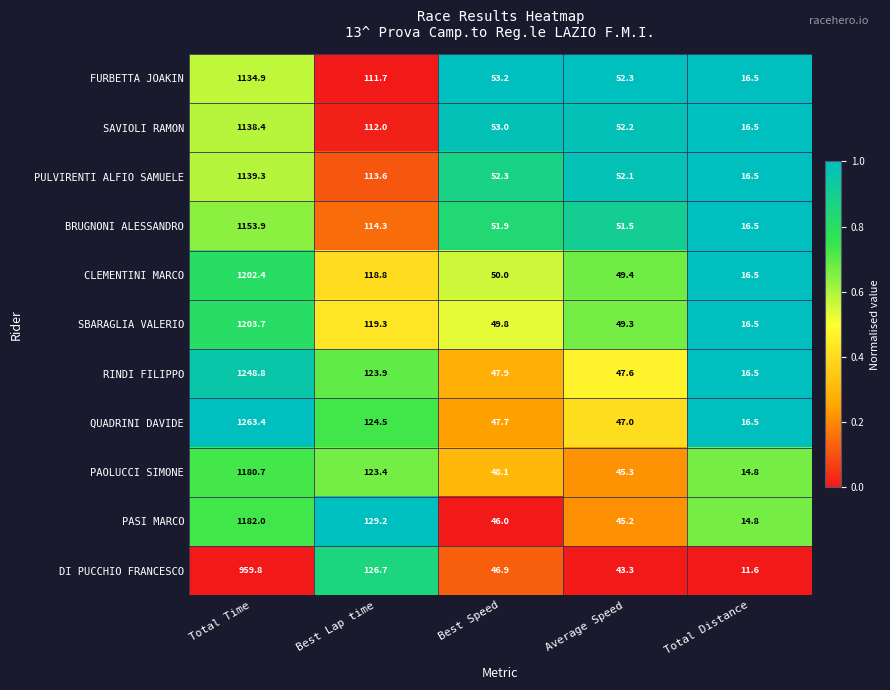

Is it true that CLEMENTINI MARCO equals 159.9 at Best Lap time?

False